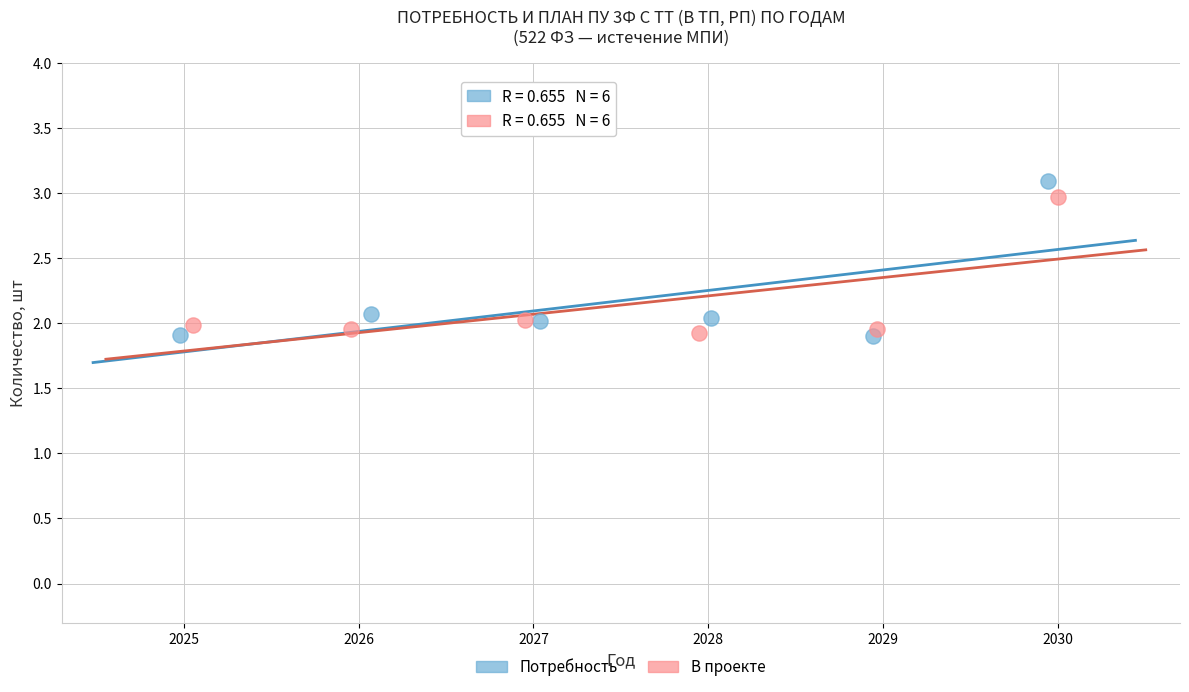

Which series has the largest Y range (max minus min)?

Потребность